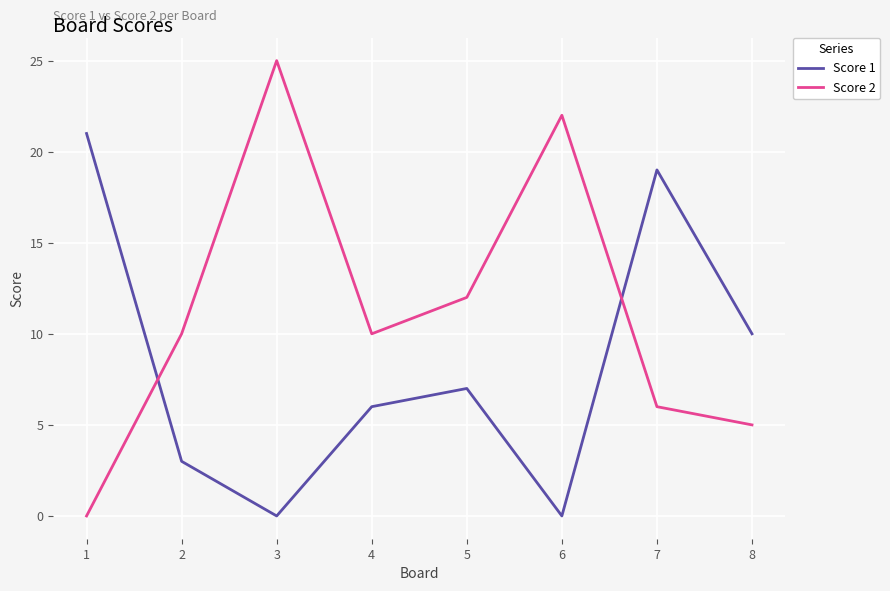

Which series has the widest spread of values?

Score 2